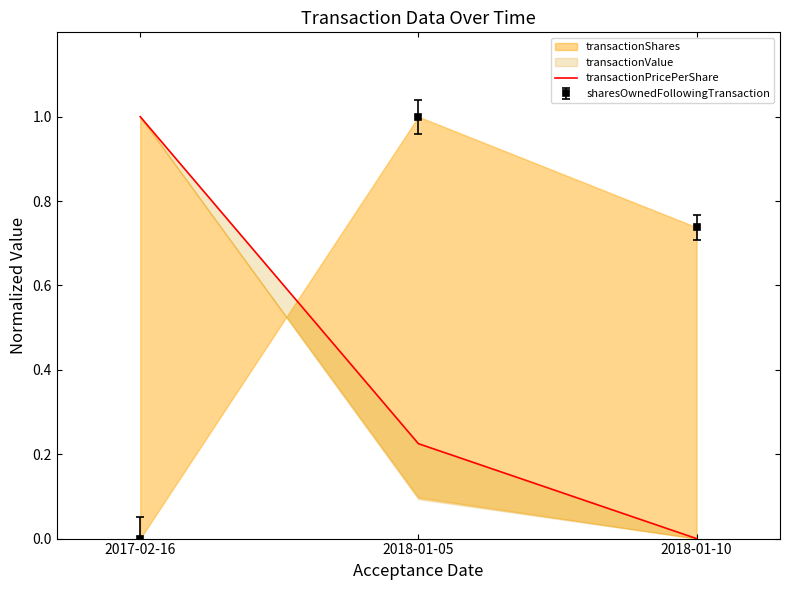

Does the chart have visible grid lines?

No